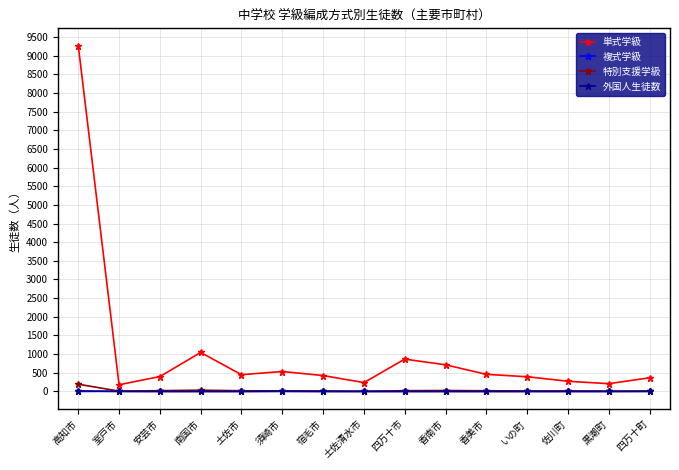

What is the label of the 1st point from the left?

高知市